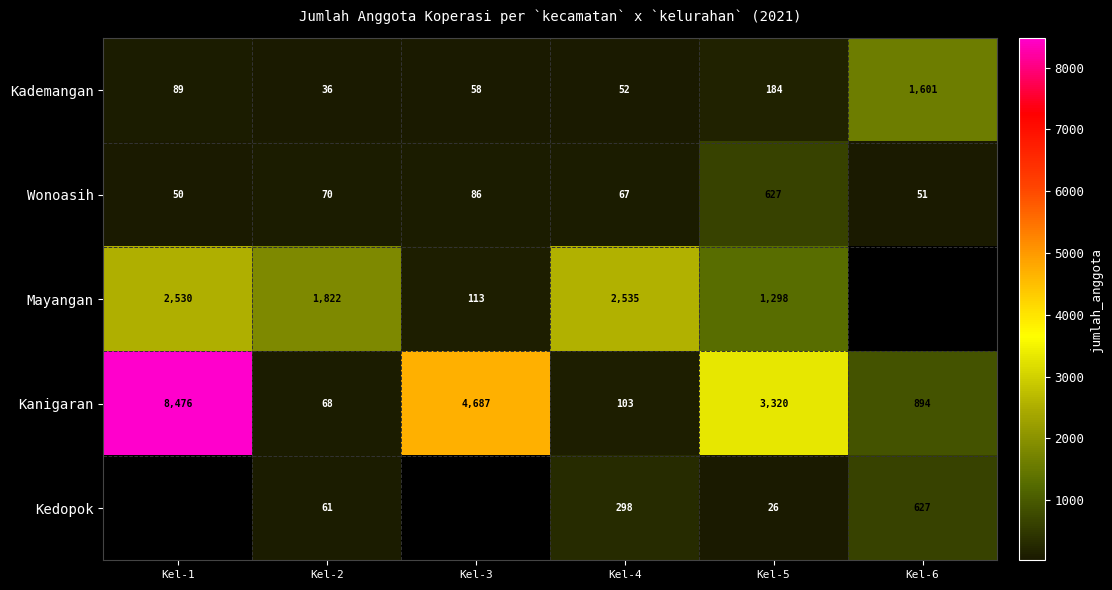

How many distinct data groups are displayed?

5